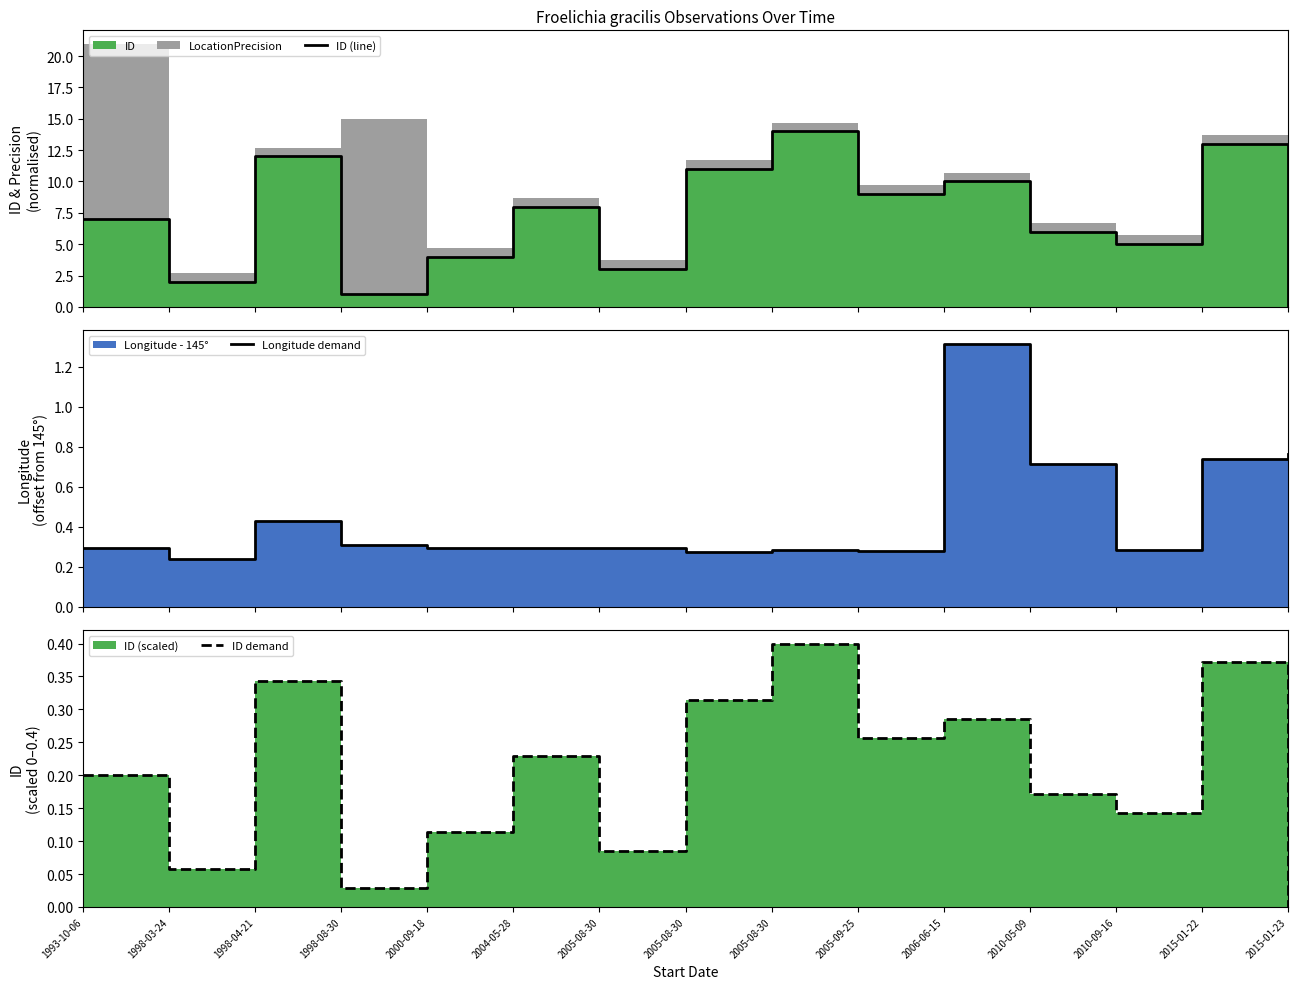

What is the value of the ID demand point at the 10th from the left?

0.3